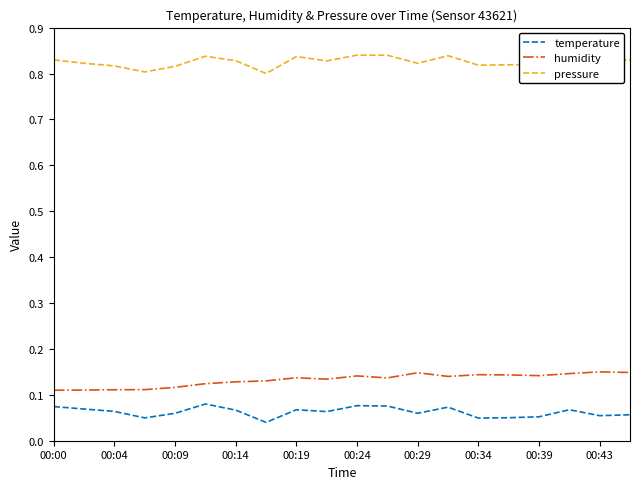

True or false: pressure and humidity cross at least once.

False